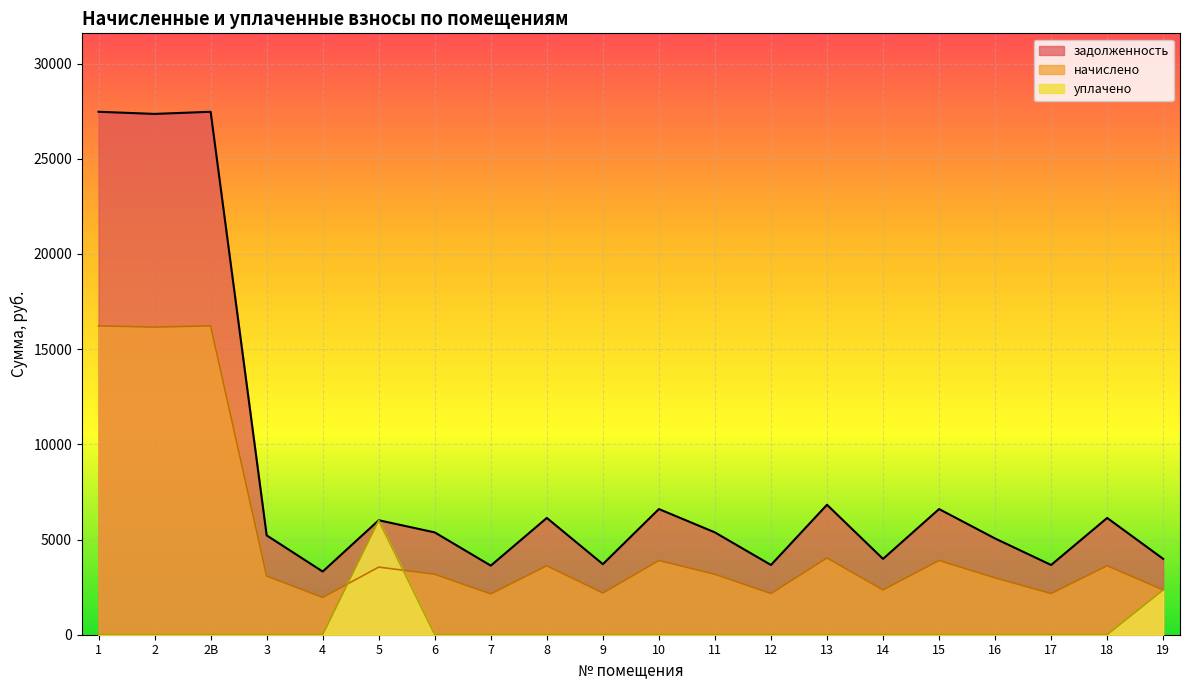

How many values in the начислено series exceed 3174?

11